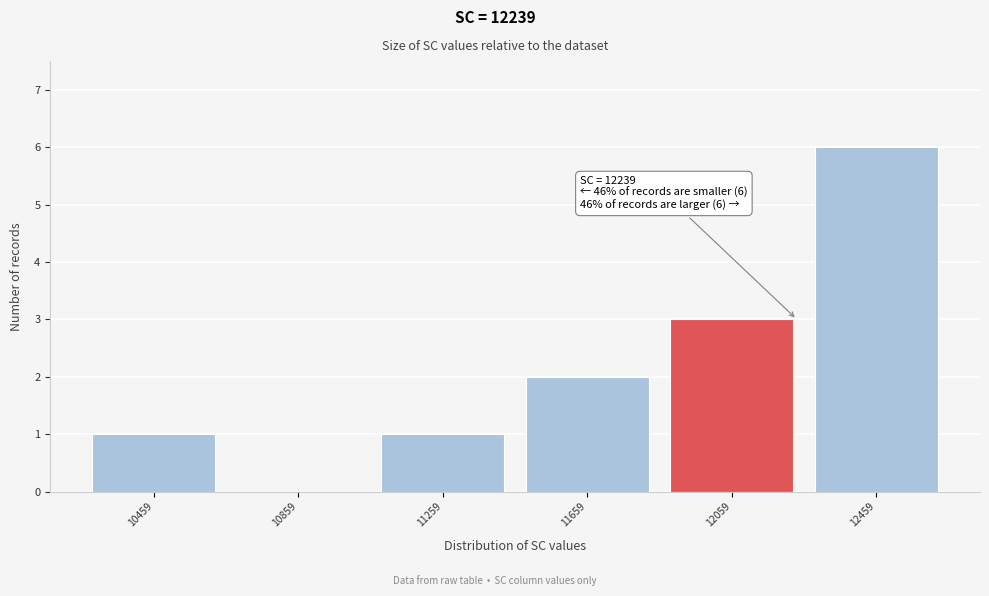

Over which range of the x-axis is the bar tallest?

12250 to 12650